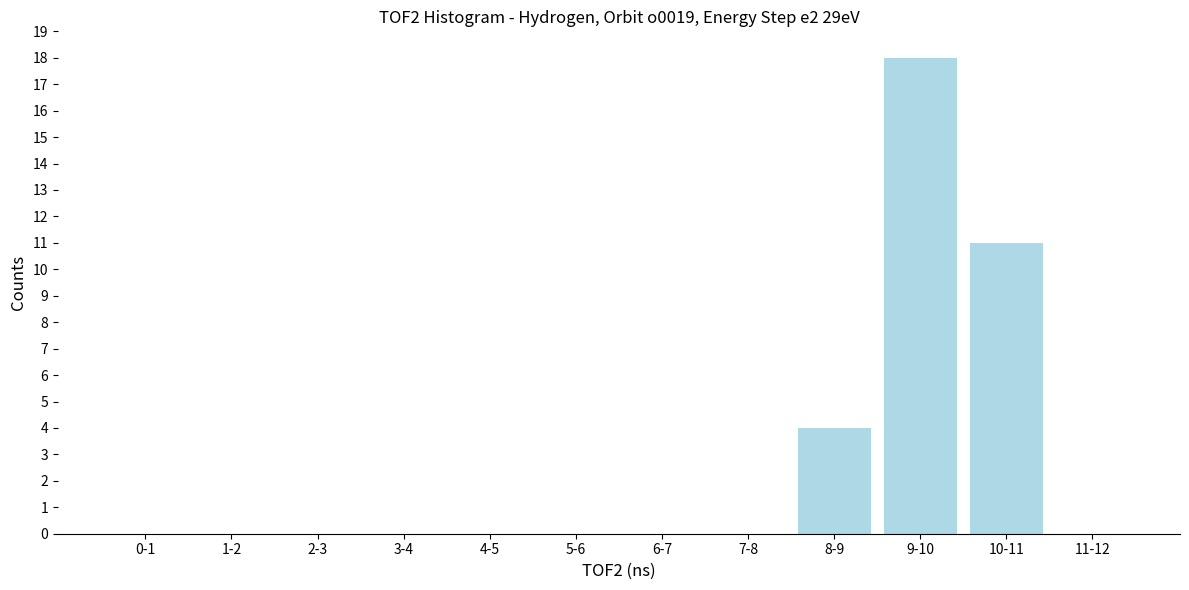

Reading left to right, transcribe all the data shown in this chart.

0-1=0	1-2=0	2-3=0	3-4=0	4-5=0	5-6=0	6-7=0	7-8=0	8-9=4	9-10=18	10-11=11	11-12=0